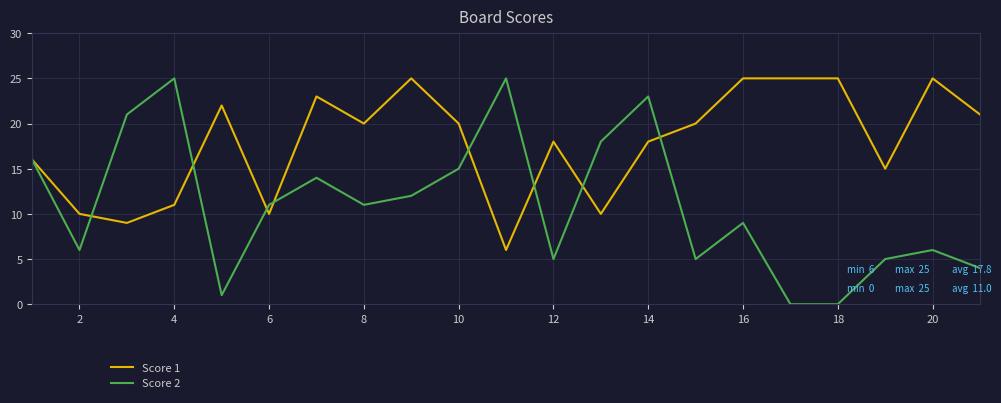

After their last crossing, which series has the higher values: Score 2 or Score 1?

Score 1